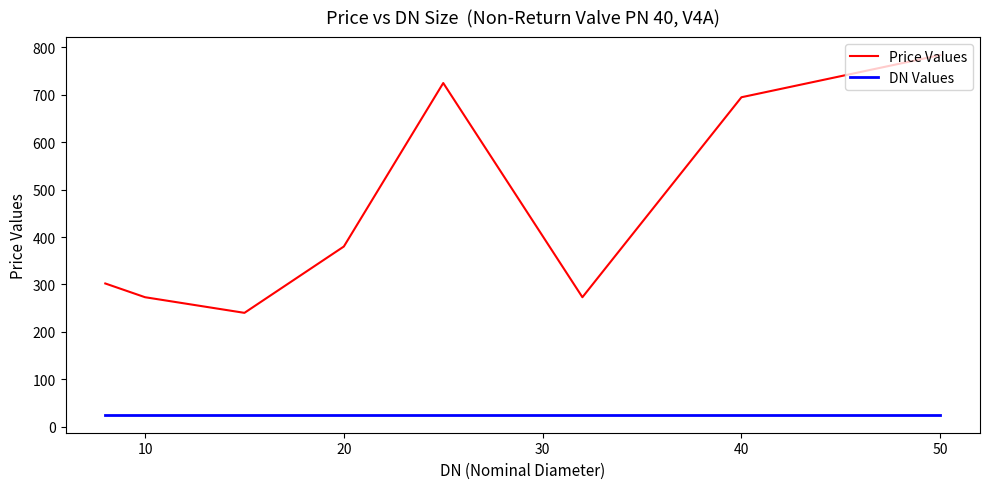

Which series has the largest total across all categories?

Price Values